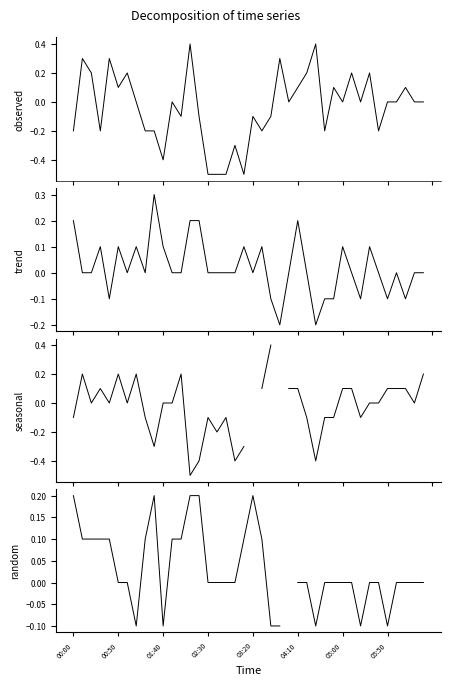

What is the difference between the highest and lowest values at 29?

0.2